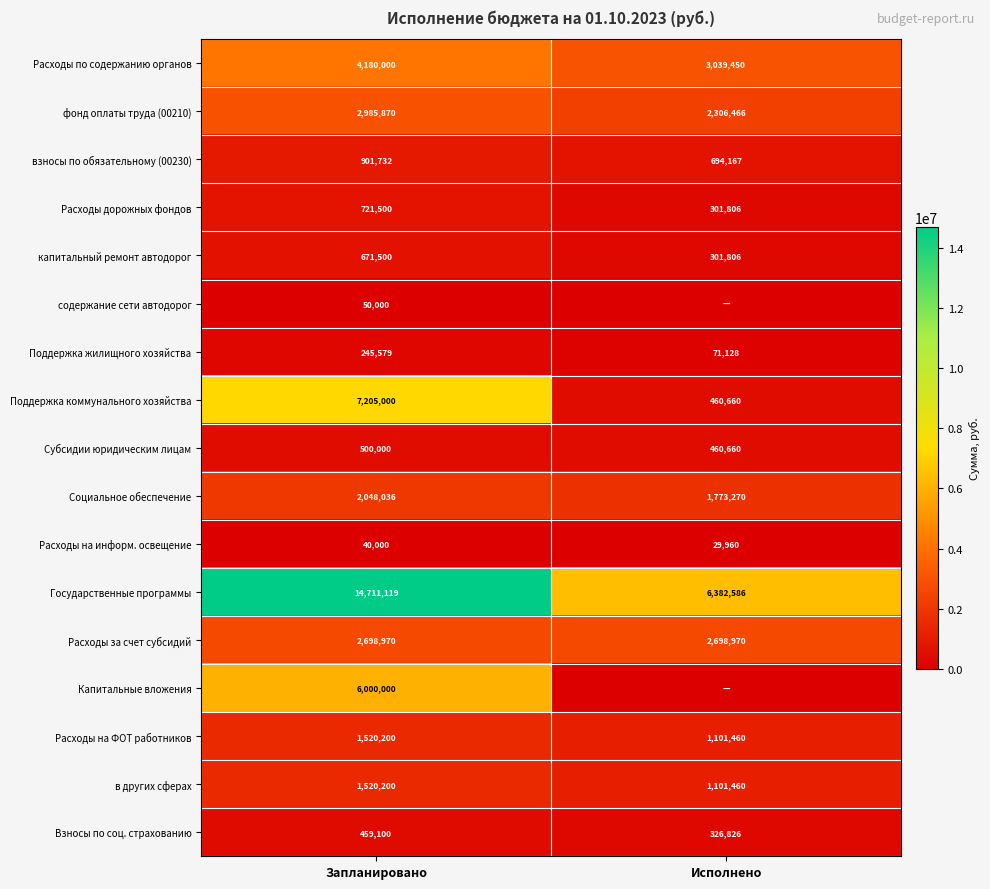

What is the difference between the highest and lowest values at Запланировано?

14671119